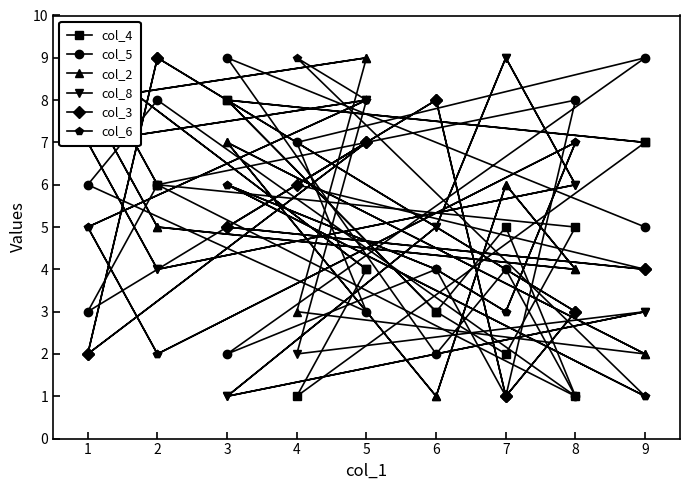

What is the smallest value displayed?

1